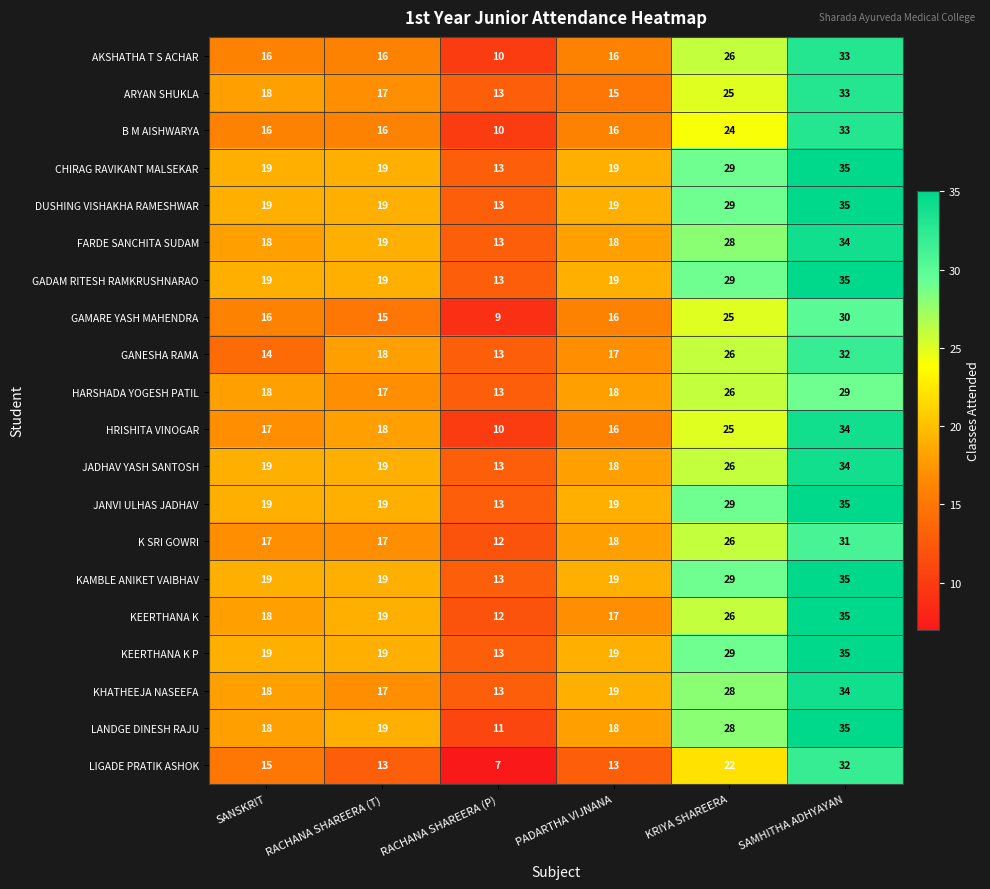

At how many categories does at least one series exceed 17?

5